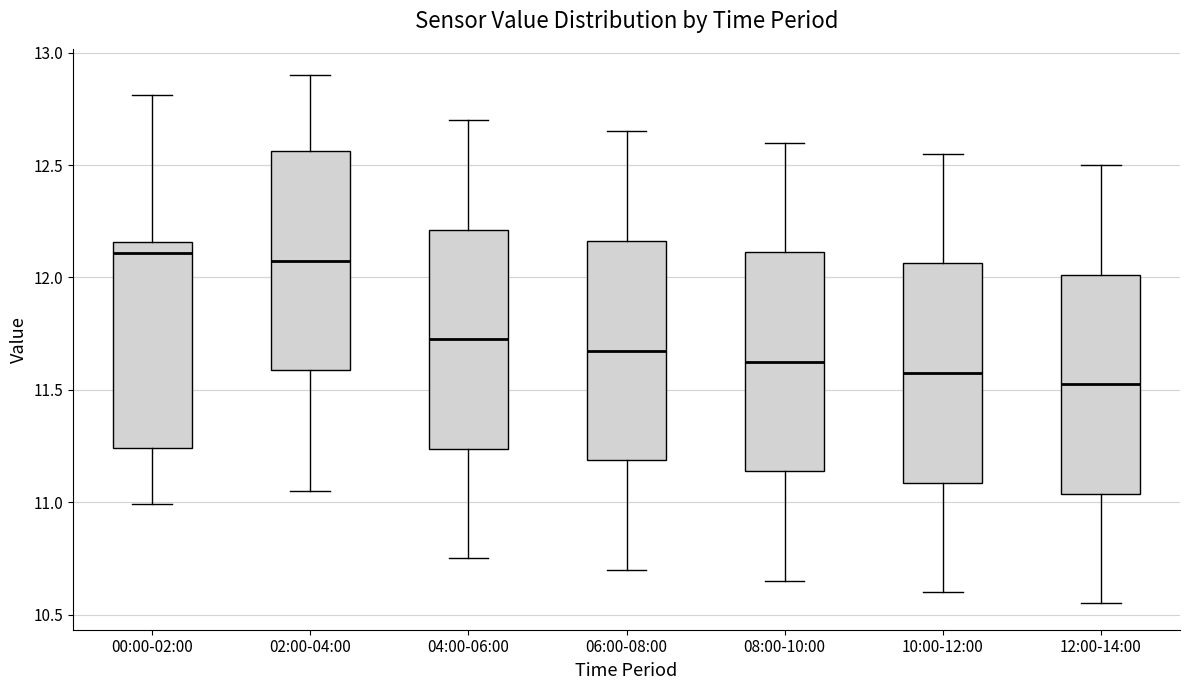

Reading left to right, transcribe this box plot: for each box, give where its median line is, the range the box spans, and where its two whiskers end, as read against the y-axis. The values are not printed on the chart, so give them approximately, as read against the axis.

00:00-02:00: median 12.10, box 11.25 to 12.15, whiskers 11.00 to 12.80
02:00-04:00: median 12.10, box 11.60 to 12.55, whiskers 11.05 to 12.90
04:00-06:00: median 11.75, box 11.25 to 12.20, whiskers 10.75 to 12.70
06:00-08:00: median 11.70, box 11.20 to 12.15, whiskers 10.70 to 12.65
08:00-10:00: median 11.65, box 11.15 to 12.10, whiskers 10.65 to 12.60
10:00-12:00: median 11.60, box 11.10 to 12.05, whiskers 10.60 to 12.55
12:00-14:00: median 11.55, box 11.05 to 12.00, whiskers 10.55 to 12.50